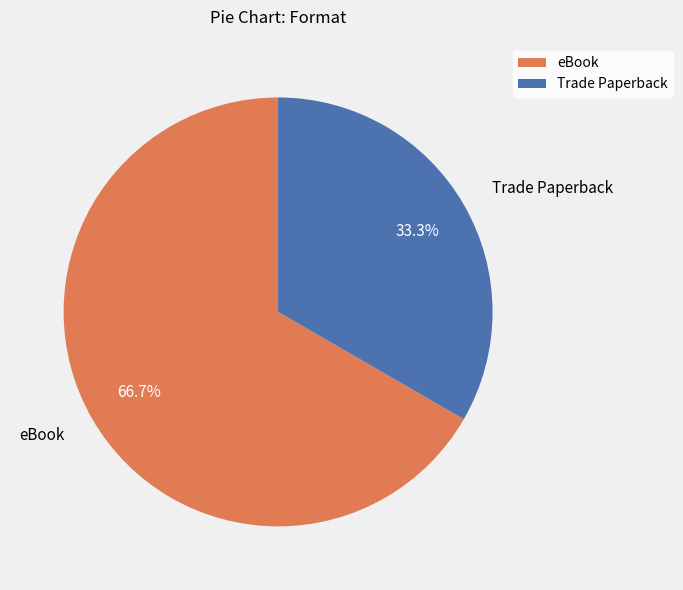

What is the largest slice in the pie chart?

eBook